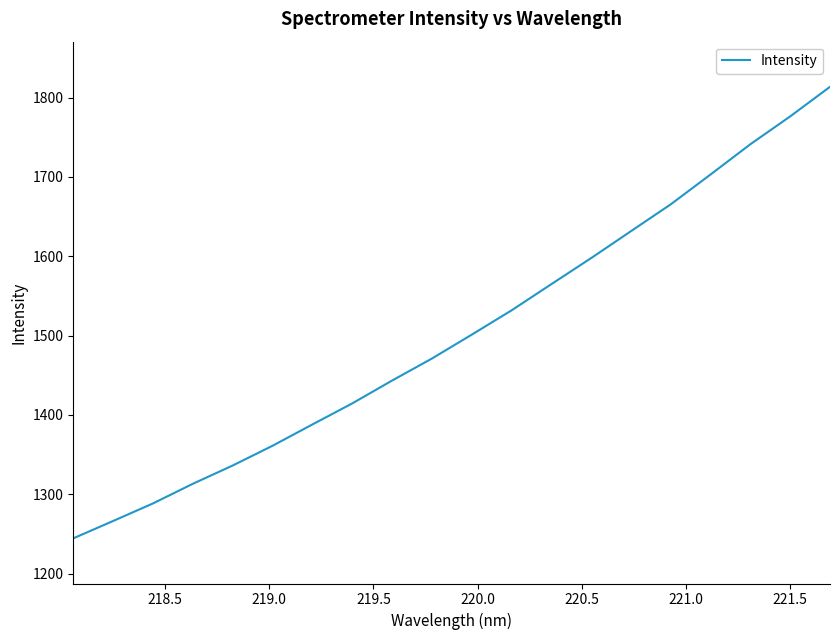

What is the maximum value shown in the chart?

1813.5